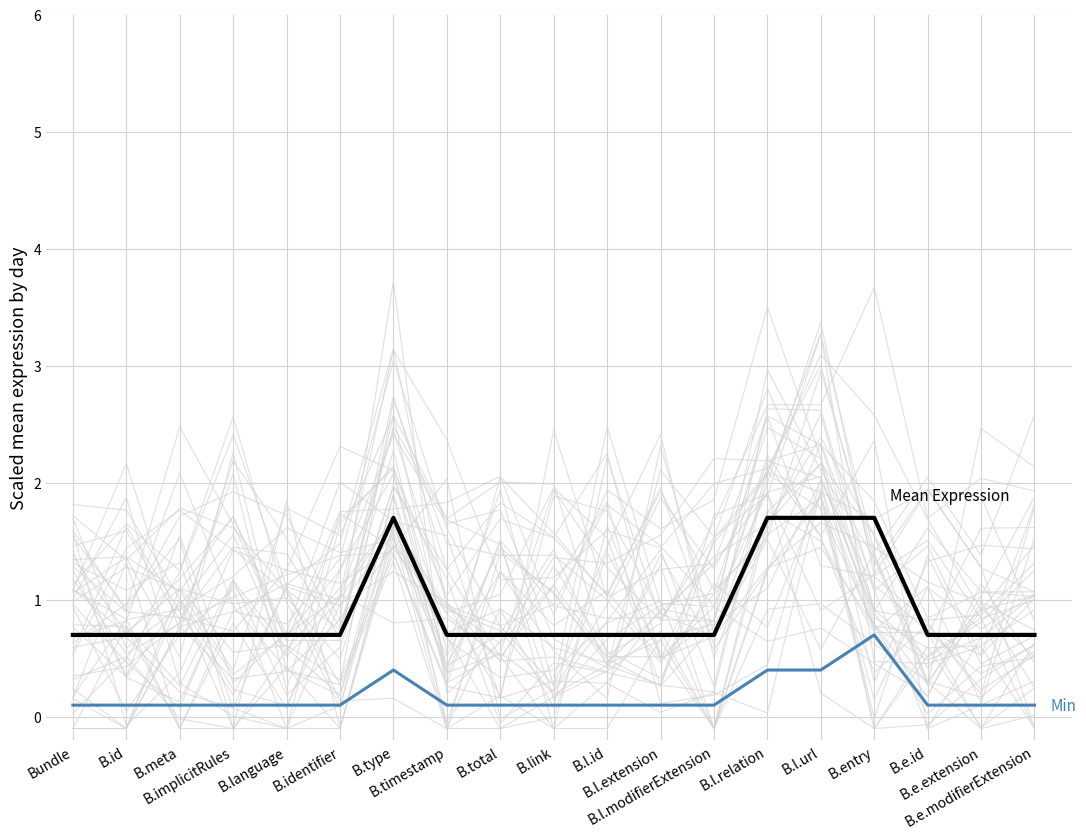

How many Min values are between 0 and 1?

19